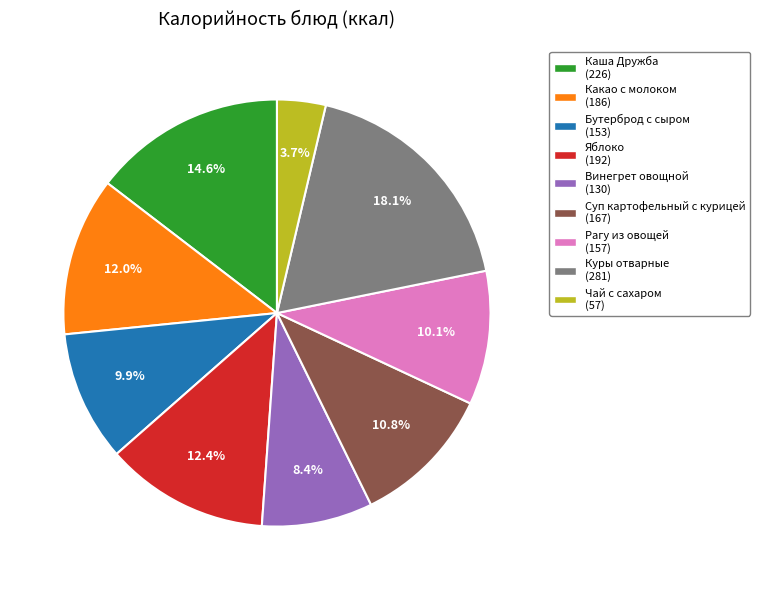

To the nearest percent, what is the combined percentage of Куры отварные and Бутерброд с сыром?

28%